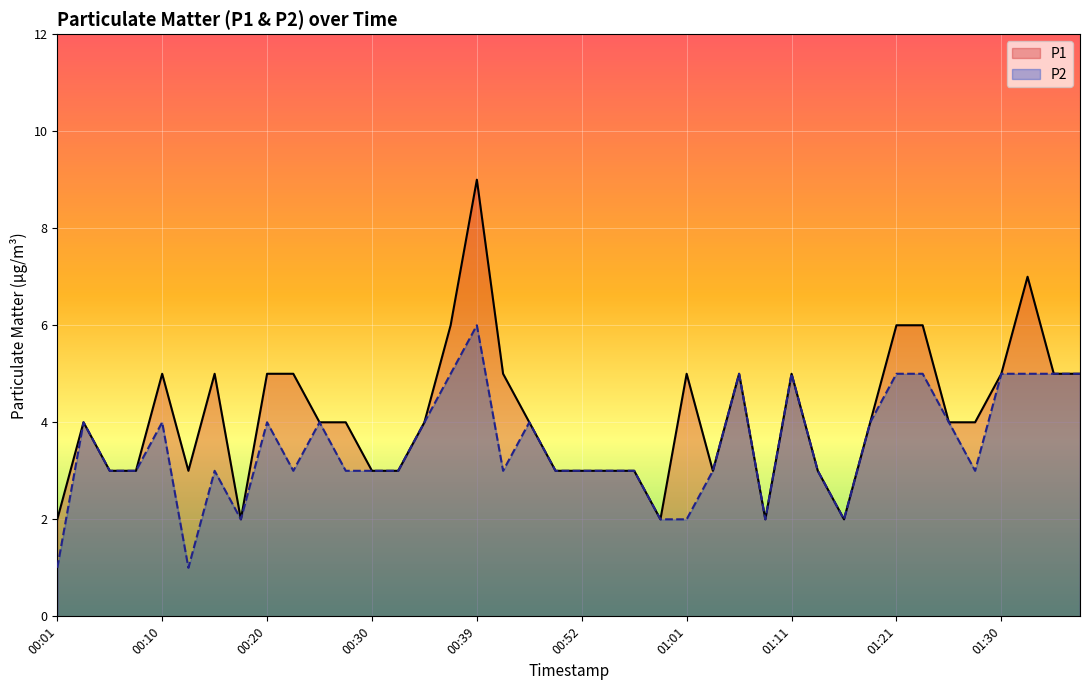

What is the average value of the P2 series?

4